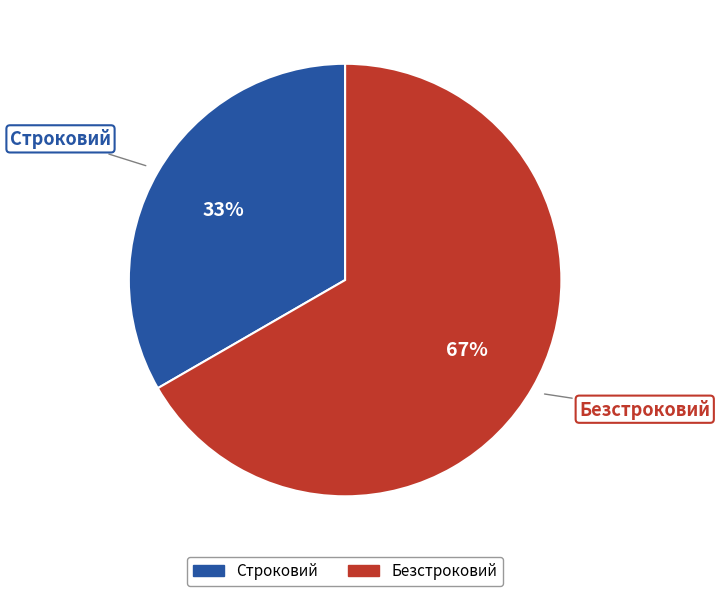

To the nearest percent, what percentage of the pie is Безстроковий?

67%